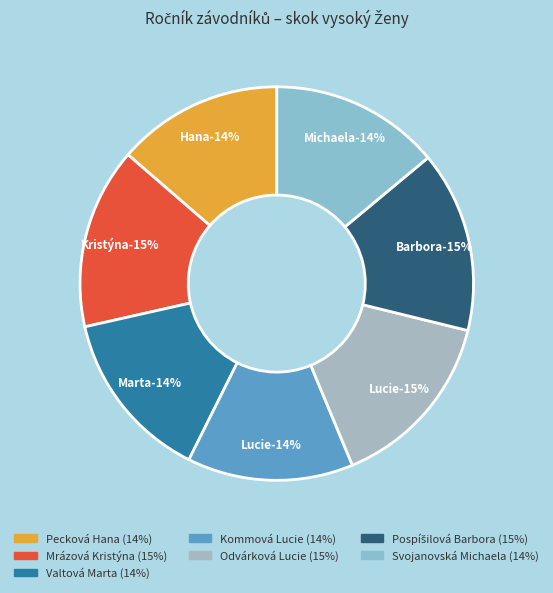

To the nearest percent, what is the difference between the largest and smallest slice percentages?

1%